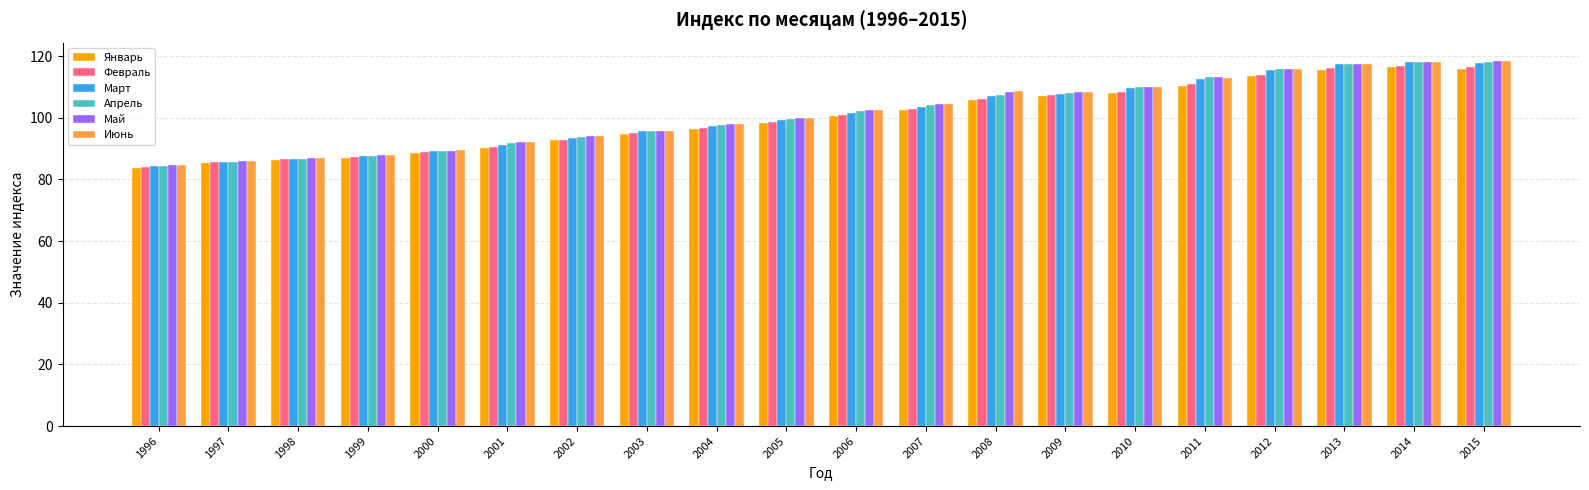

What is the difference between the highest and lowest values at 2011?

2.6